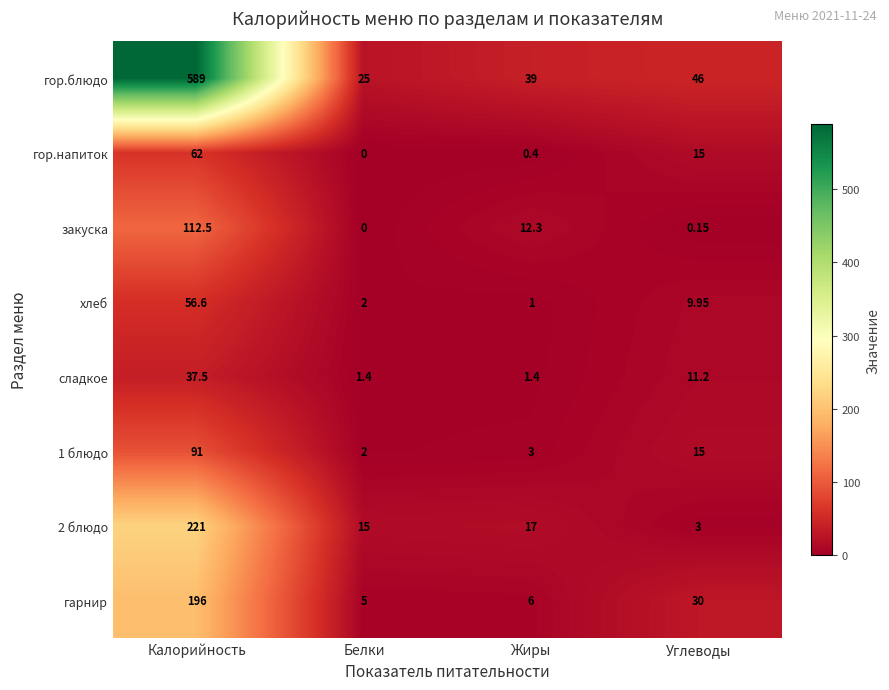

Which category has the highest value in the сладкое series?

Калорийность